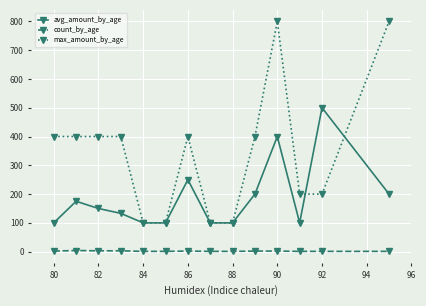

True or false: max_amount_by_age and count_by_age intersect in this chart.

False